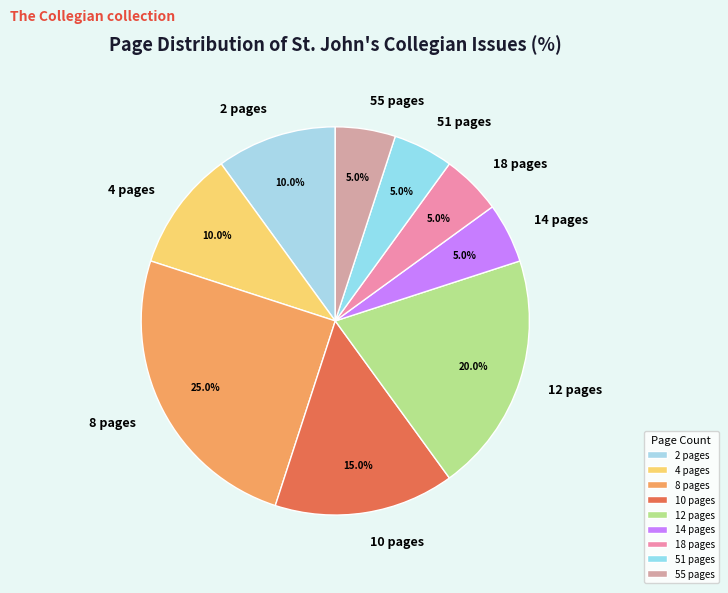

To the nearest percent, what percentage of the pie is 4 pages?

10%